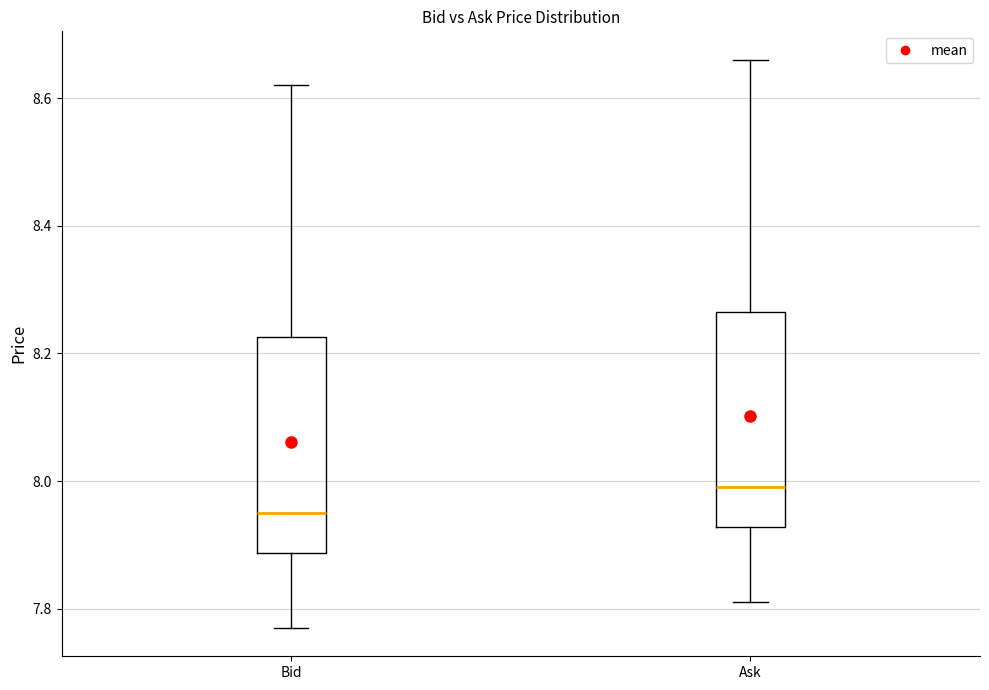

Where does the median line of the box for Bid sit on the y-axis? The values are not printed on the chart, so give them approximately, as read against the axis.

7.96